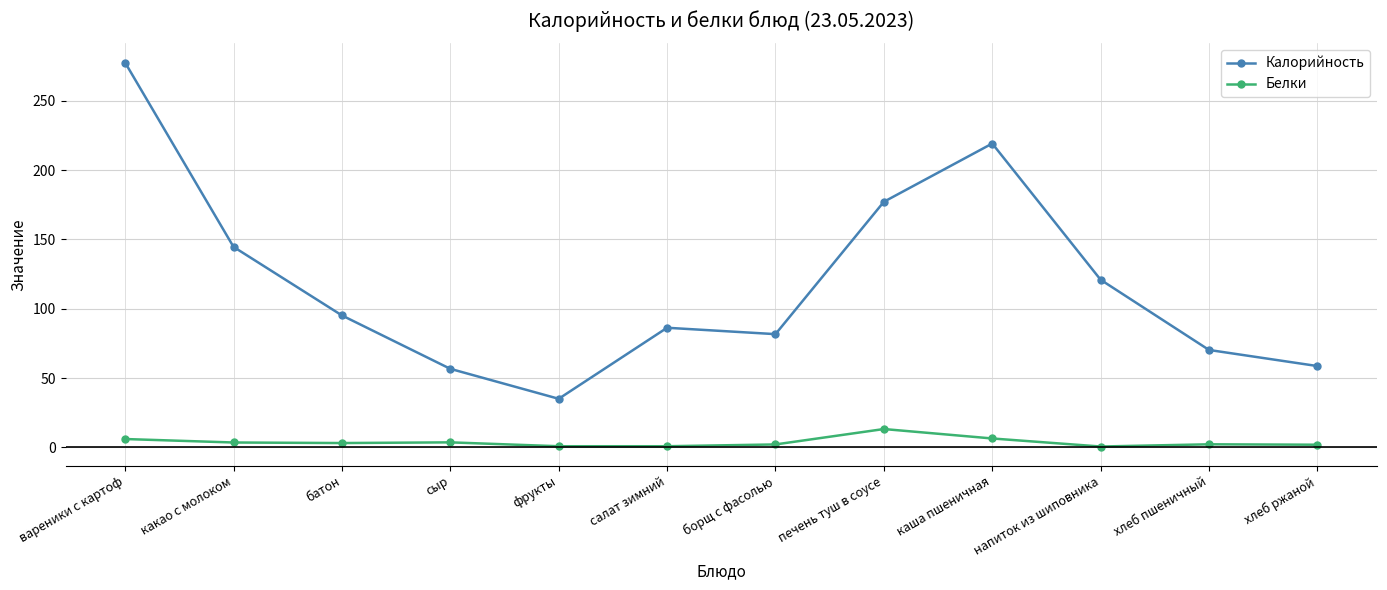

Does the chart have visible grid lines?

Yes